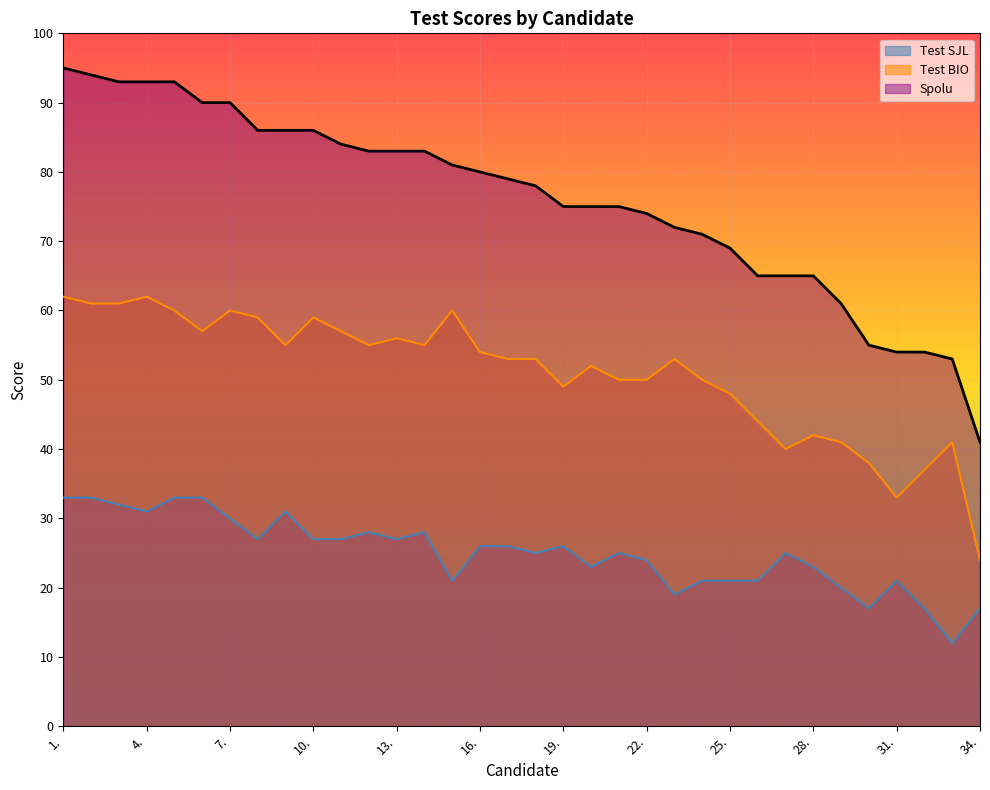

How many lines are shown in the chart?

3